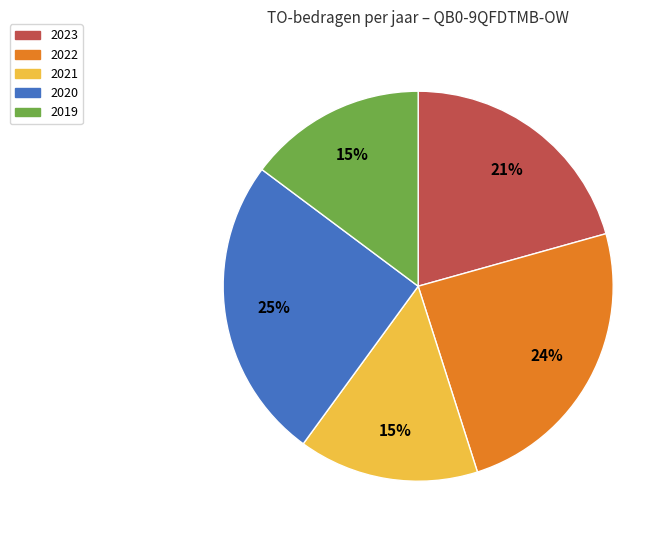

To the nearest percent, what is the difference between the largest and smallest slice percentages?

10%